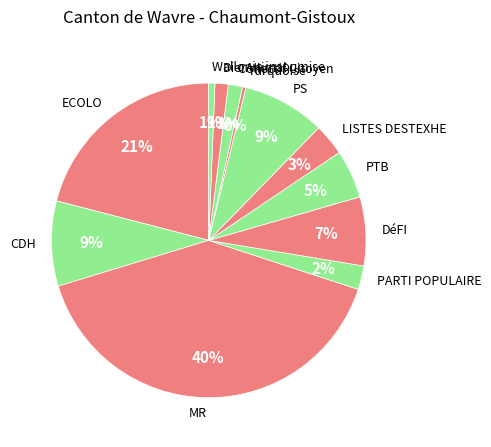

What is the largest slice in the pie chart?

MR